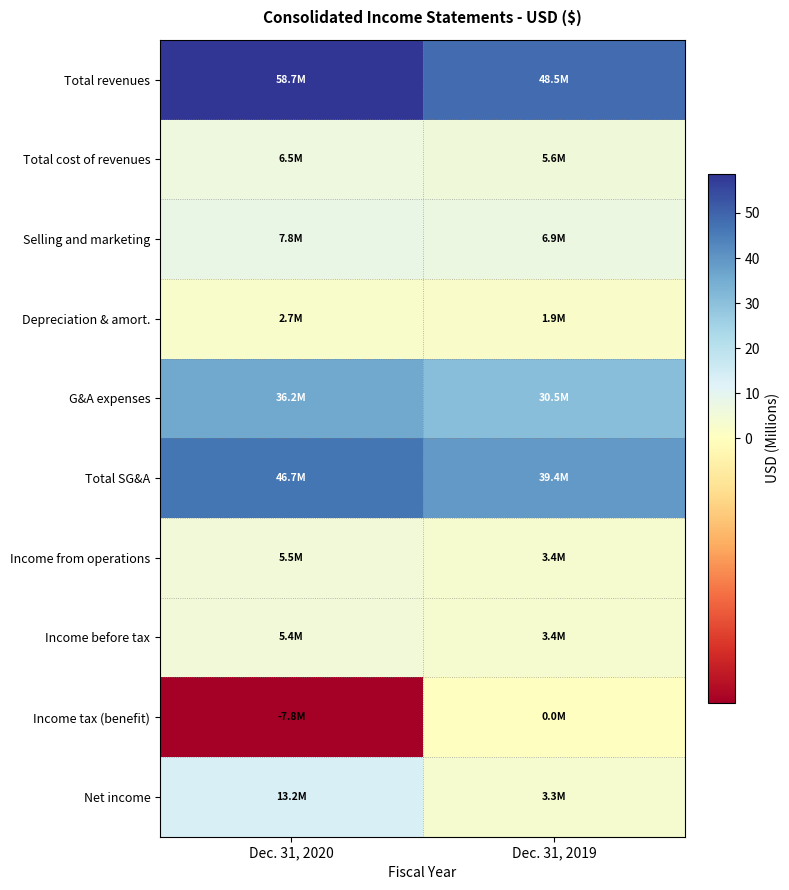

At how many categories does at least one series exceed 6?

2